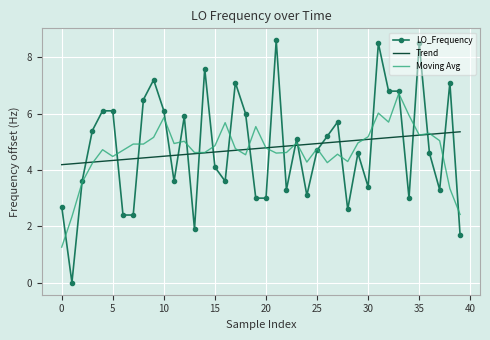

Rank the series by their maximum value, from lowest to highest.

Trend, Moving Avg, LO_Frequency